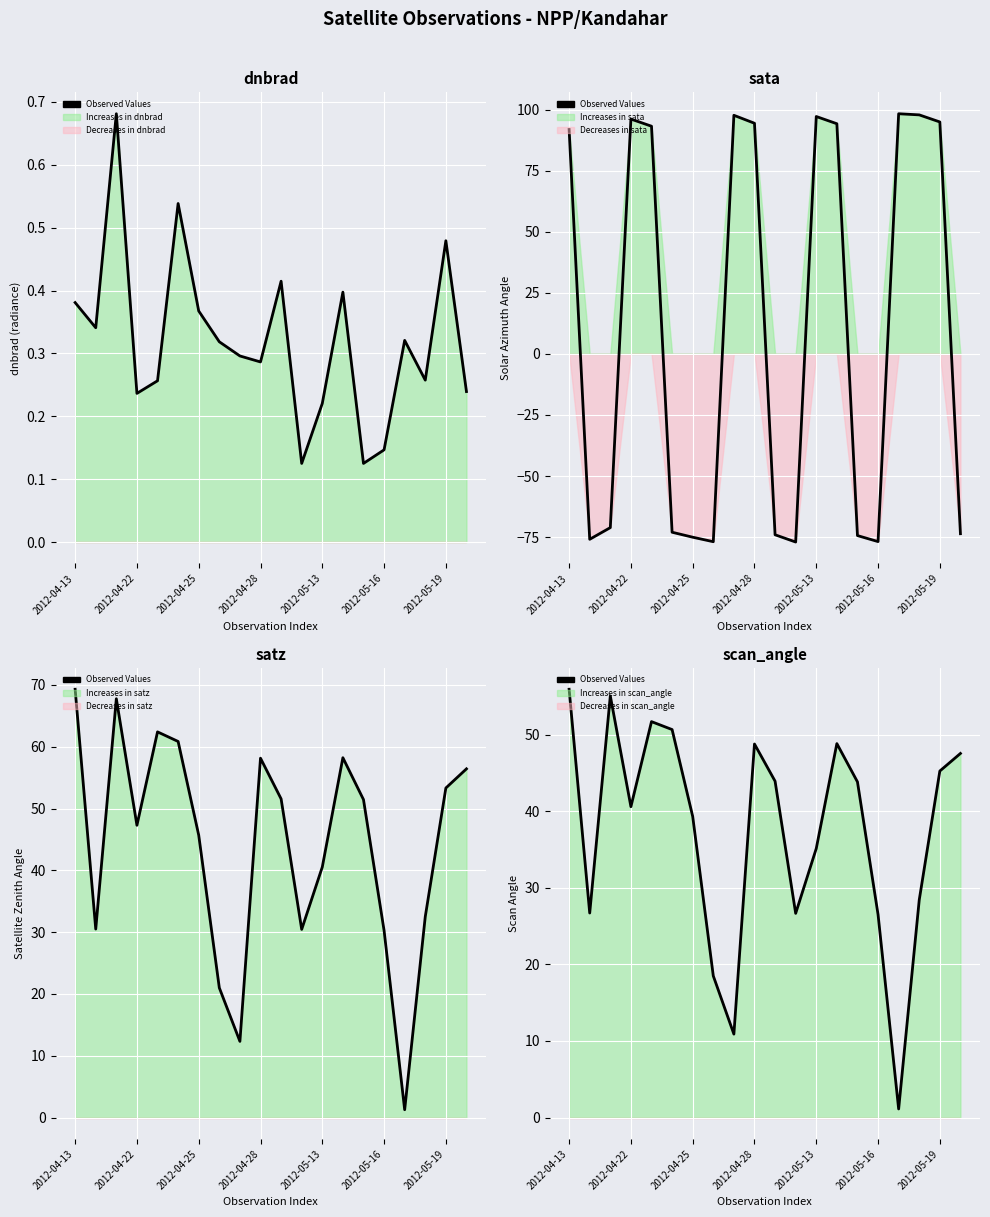

What position from the left is 2012-04-25?

7